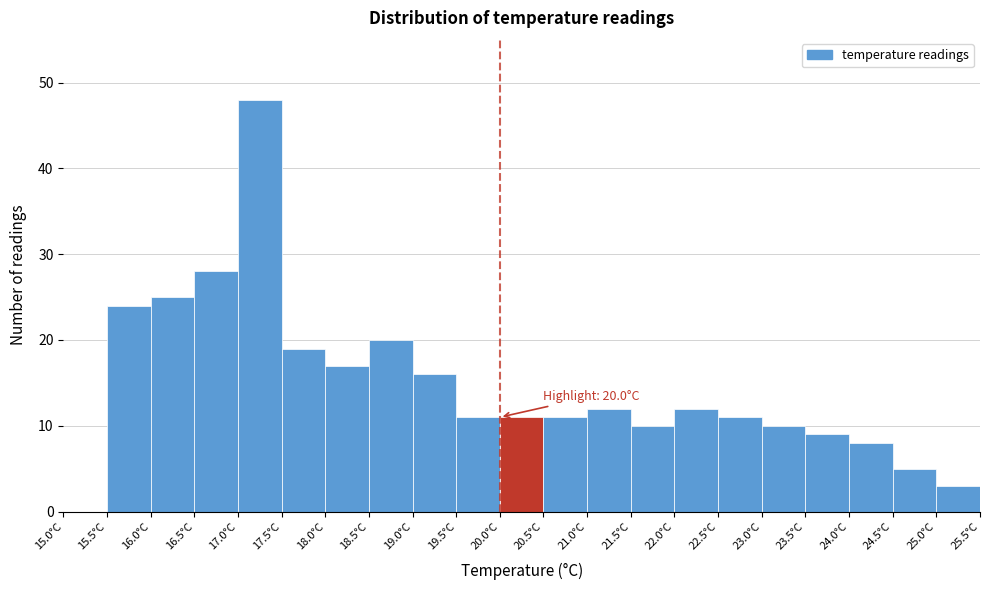

Which range on the x-axis has the tallest bar?

17.0 to 17.5